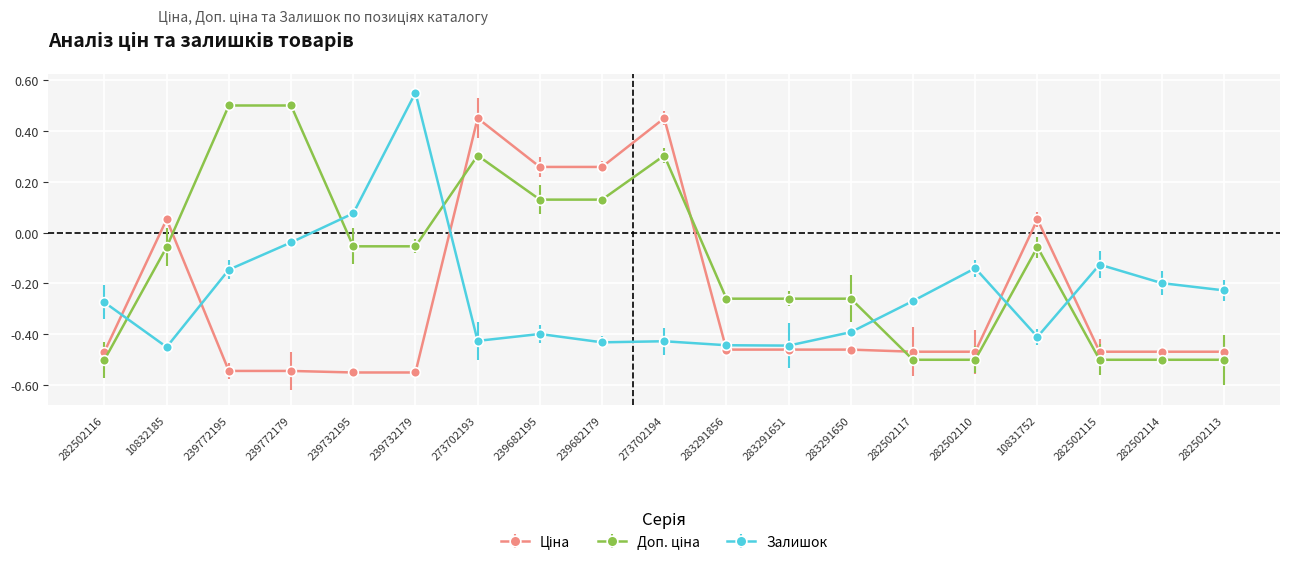

True or false: Залишок has a value of -0.8 at 239682179.

False